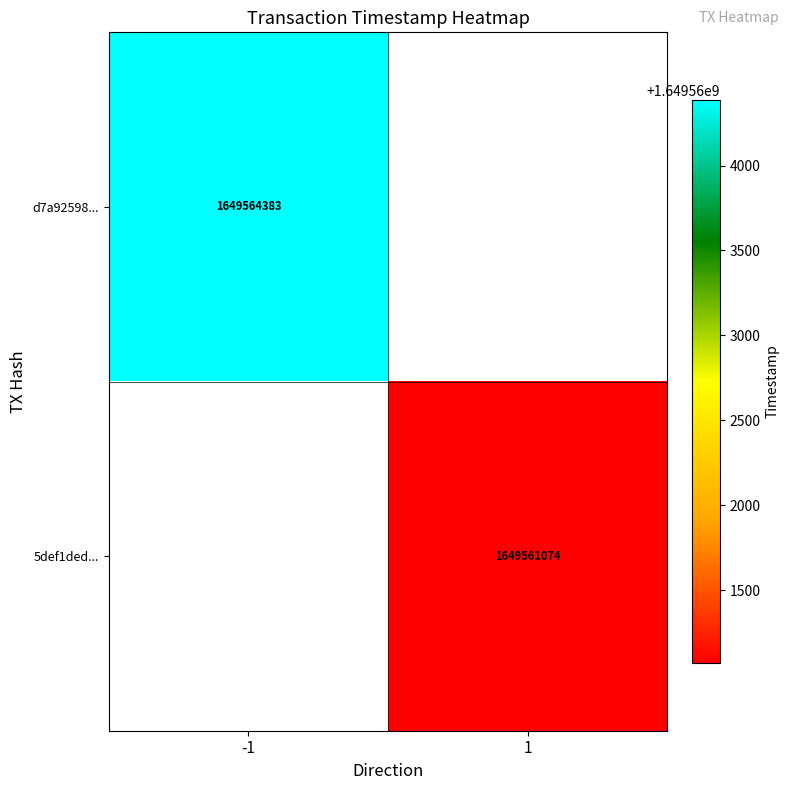

The d7a92598... series shows 1649564383 at -1. True or false?

True